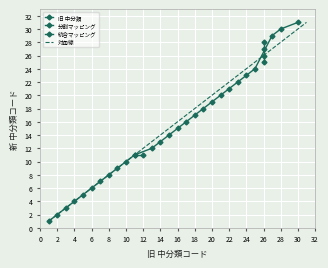

True or false: 新 中分類 and 旧 中分類 intersect in this chart.

False